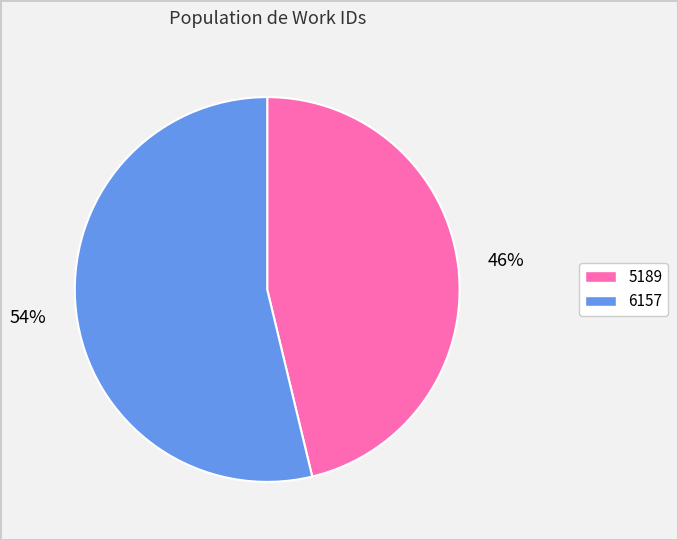

Combined, do 6157 and 5189 account for over 50%?

Yes